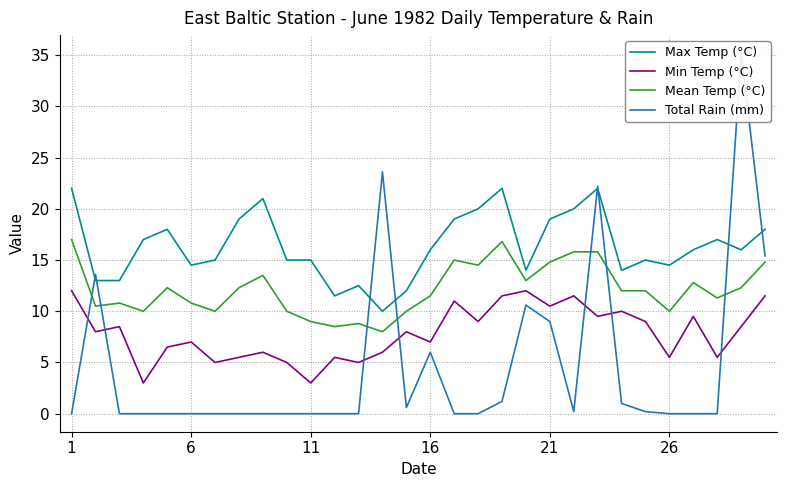

True or false: Max Temp (°C) has more than 2 points higher than both neighbors.

True